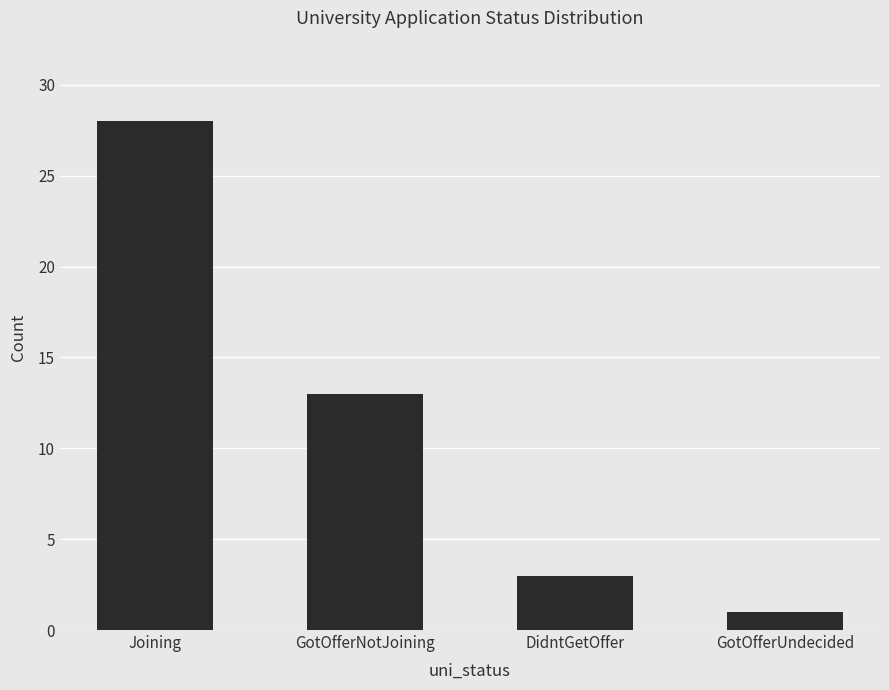

Between DidntGetOffer and Joining, which is larger?

Joining